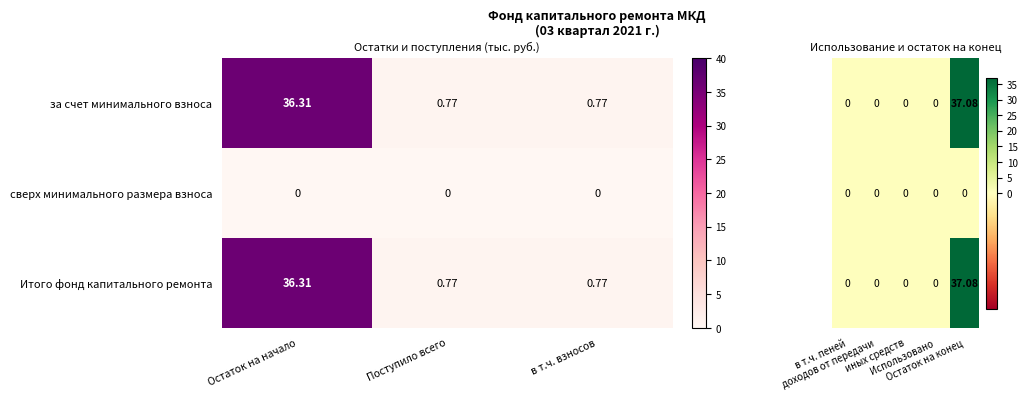

Is the value of за счет минимального взноса at Остаток на начало greater than the value of Итого фонд капитального ремонта at в т.ч. взносов?

Yes